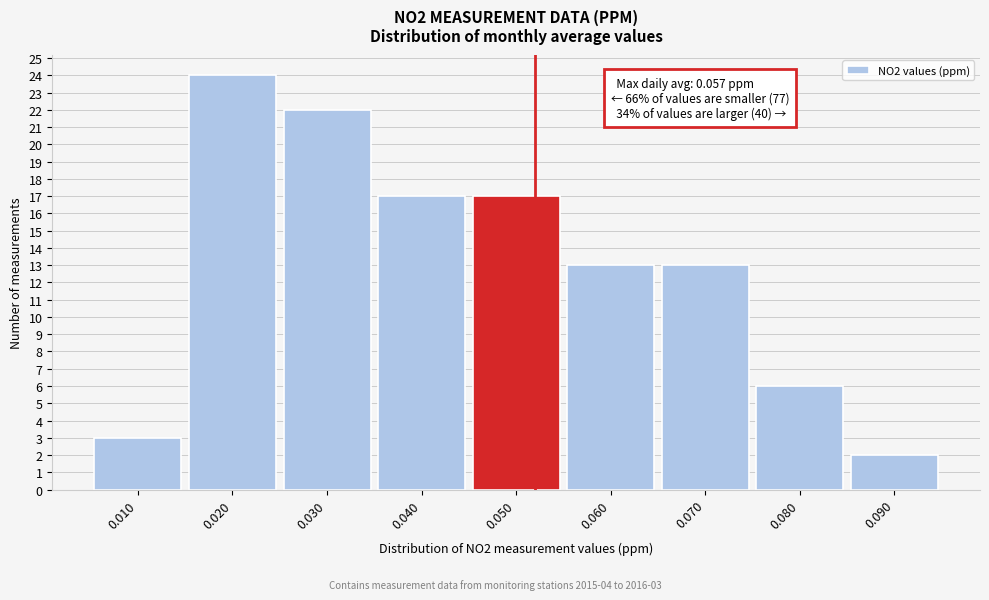

Reading left to right, transcribe all the data shown in this chart.

0.010=3	0.020=24	0.030=22	0.040=17	0.050=17	0.060=13	0.070=13	0.080=6	0.090=2